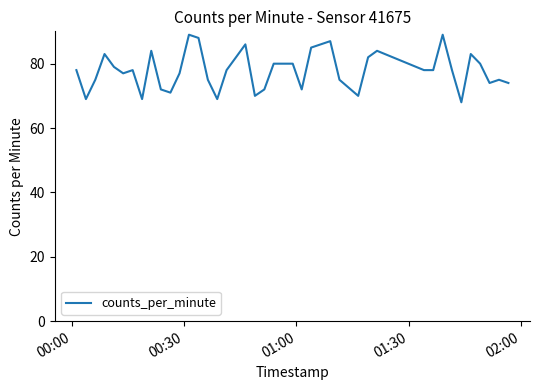

What is the difference between the maximum and minimum values?

21